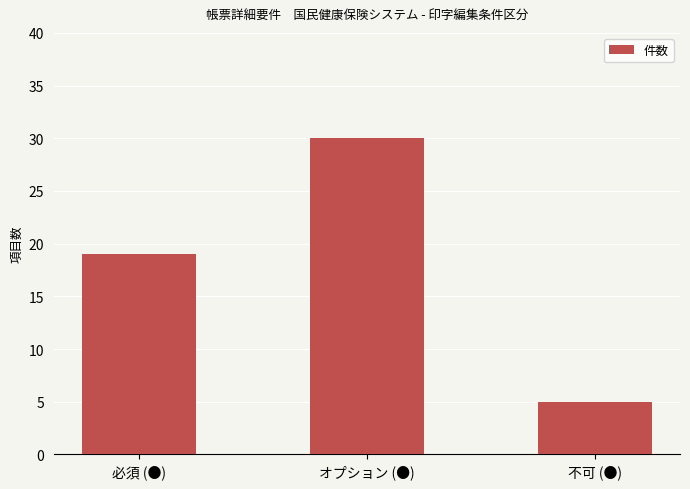

What is the average value?

18